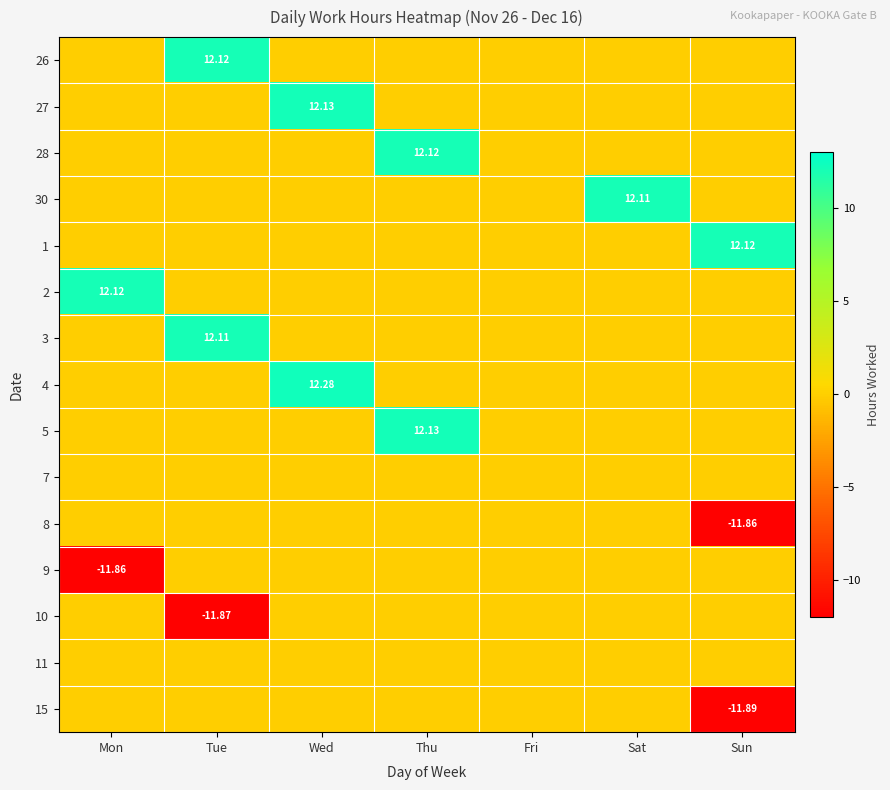

Is the value of 15 at Sun greater than the value of 3 at Tue?

No